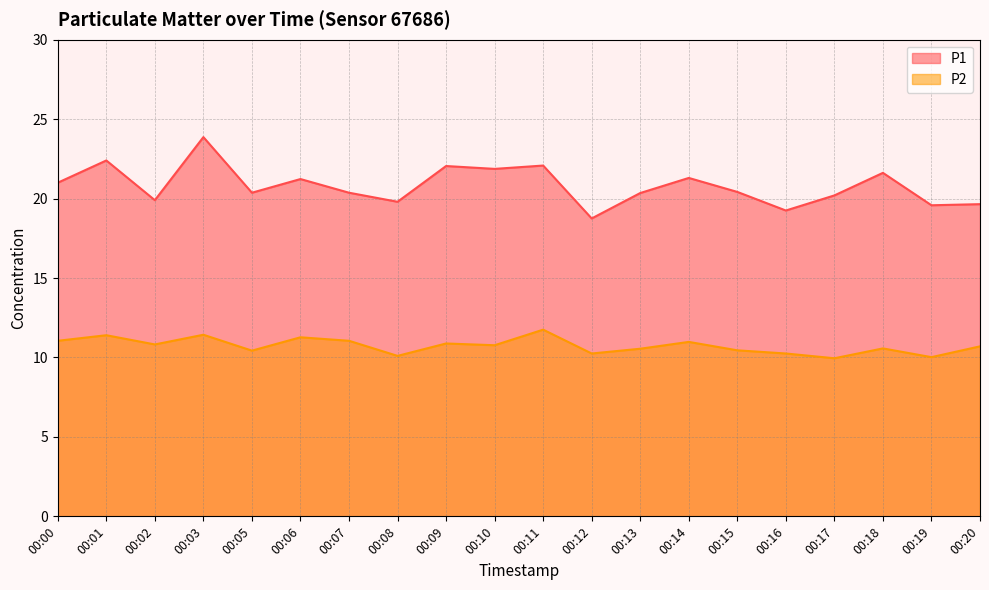

Between 00:03 and 00:14, which is larger?

00:03